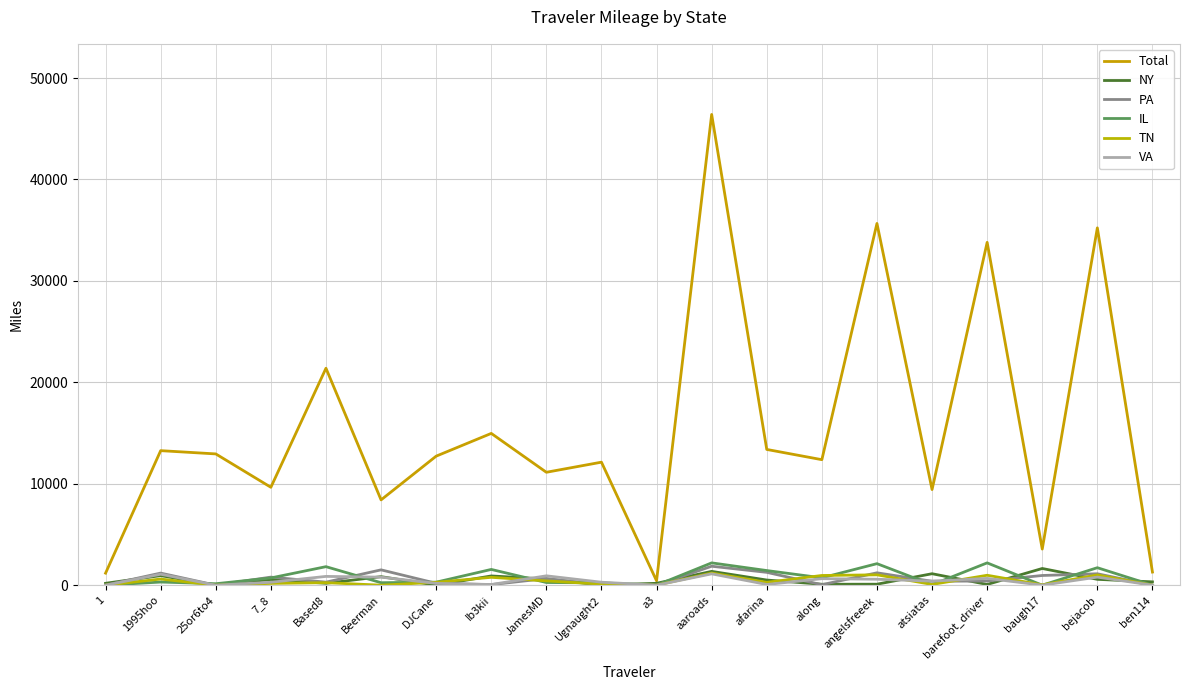

Reading right to left, extract all data points from this chart.

Total: ben114=1293.7	bejacob=35226.5	baugh17=3558.8	barefoot_driver=33798.2	atsiatas=9427.5	angelsfreeek=35660.9	along=12372.5	afarina=13382.1	aaroads=46408.2	a3=431.8	Ugnaught2=12127.5	JamesMD=11131.7	Ib3kii=14962.9	DJCane=12720.6	Beerman=8410.0	Based8=21387.8	7_8=9652.2	25or6to4=12941.1	1995hoo=13262.5	1=1187.4
NY: ben114=326.5	bejacob=576.9	baugh17=1646.1	barefoot_driver=72.1	atsiatas=1130.2	angelsfreeek=96.7	along=91.9	afarina=507.2	aaroads=1361.1	a3=184.9	Ugnaught2=16.2	JamesMD=606.8	Ib3kii=910.3	DJCane=0.0	Beerman=839.8	Based8=185.8	7_8=561.5	25or6to4=0.0	1995hoo=942.5	1=185.6
PA: ben114=0.0	bejacob=1125.2	baugh17=956.6	barefoot_driver=410.9	atsiatas=386.4	angelsfreeek=1218.8	along=47.0	afarina=1265.9	aaroads=1867.1	a3=0.0	Ugnaught2=62.6	JamesMD=654.6	Ib3kii=54.6	DJCane=186.1	Beerman=1511.6	Based8=299.6	7_8=795.1	25or6to4=0.0	1995hoo=1192.0	1=0.8
IL: ben114=0.0	bejacob=1722.8	baugh17=0.0	barefoot_driver=2199.1	atsiatas=44.3	angelsfreeek=2122.0	along=725.4	afarina=1442.4	aaroads=2199.1	a3=0.0	Ugnaught2=228.4	JamesMD=262.6	Ib3kii=1553.0	DJCane=297.5	Beerman=243.9	Based8=1825.5	7_8=713.9	25or6to4=142.5	1995hoo=309.4	1=0.0
TN: ben114=0.0	bejacob=1009.7	baugh17=34.3	barefoot_driver=978.3	atsiatas=72.4	angelsfreeek=1020.3	along=957.5	afarina=280.1	aaroads=1195.8	a3=0.0	Ugnaught2=102.8	JamesMD=423.2	Ib3kii=775.4	DJCane=284.4	Beerman=0.0	Based8=247.6	7_8=174.8	25or6to4=0.0	1995hoo=603.6	1=0.0
VA: ben114=0.0	bejacob=794.8	baugh17=0.0	barefoot_driver=669.8	atsiatas=396.7	angelsfreeek=586.6	along=641.2	afarina=68.6	aaroads=1116.7	a3=0.0	Ugnaught2=292.5	JamesMD=923.0	Ib3kii=66.7	DJCane=181.5	Beerman=791.6	Based8=866.4	7_8=288.0	25or6to4=0.0	1995hoo=1080.3	1=0.3